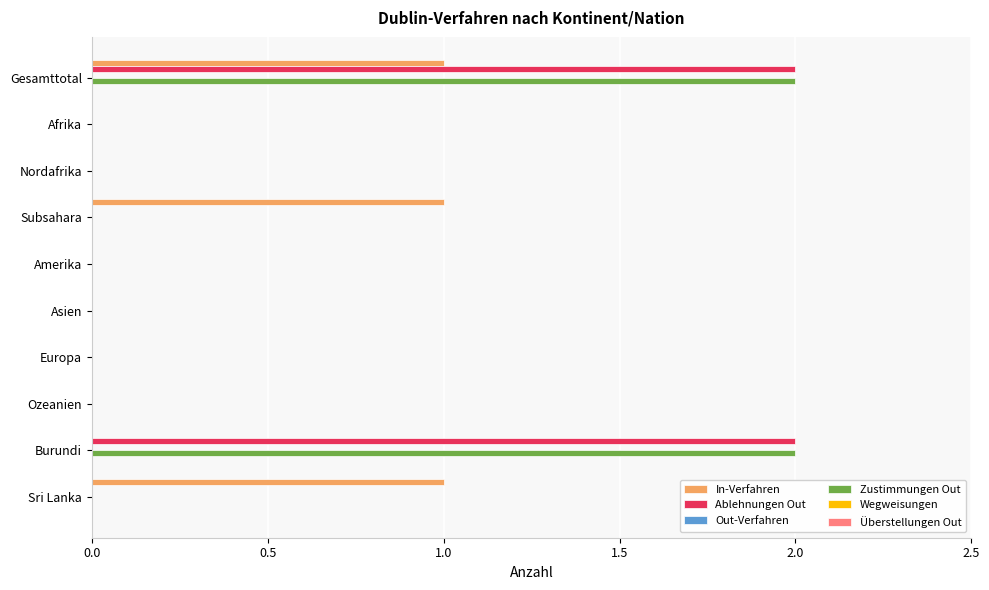

What is the total value across all series at Burundi?

4